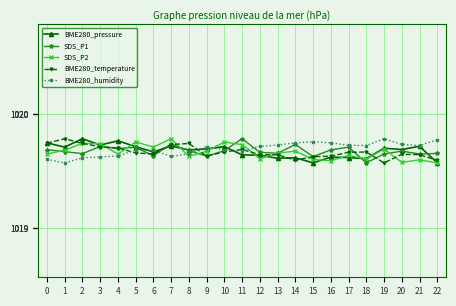

Which category has the lowest value in the BME280_humidity series?

1